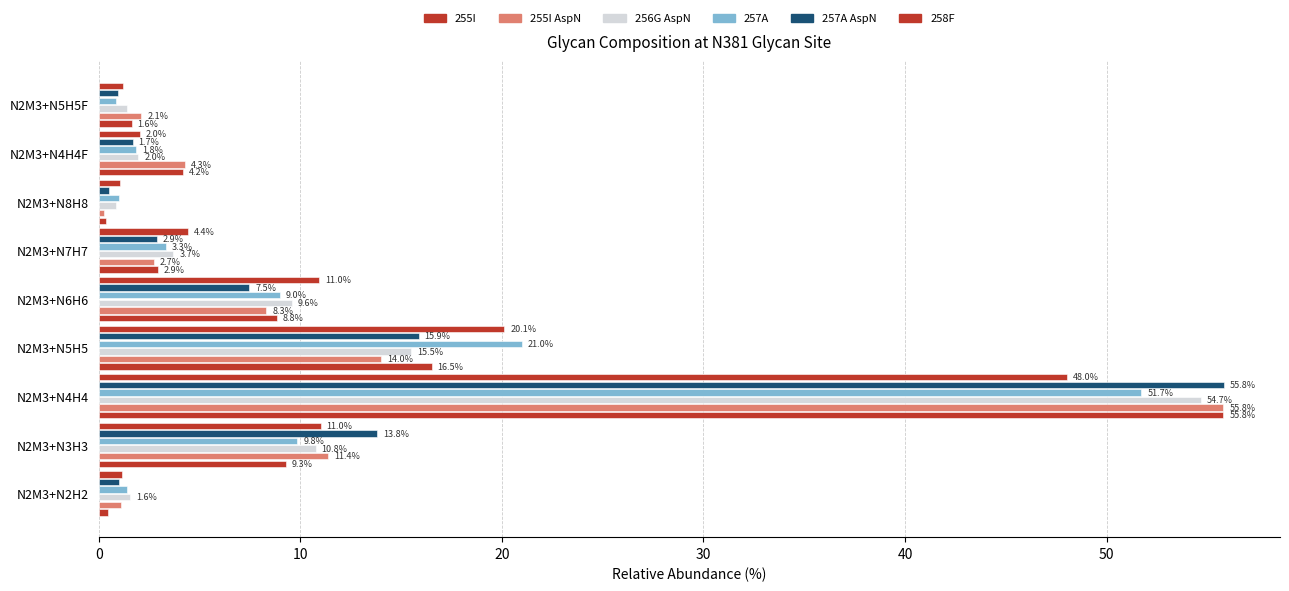

How many distinct data groups are displayed?

6